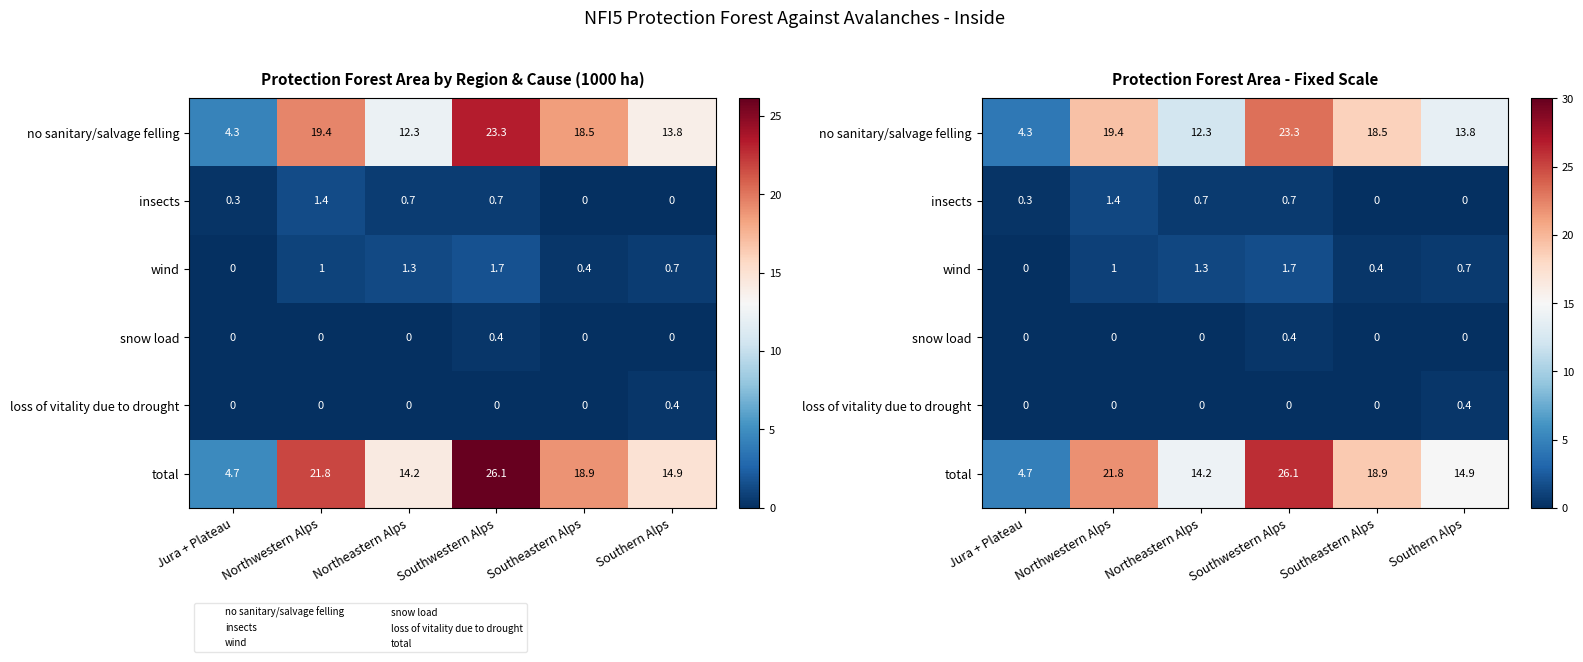

What is the total value across all series at Northwestern Alps?

43.6